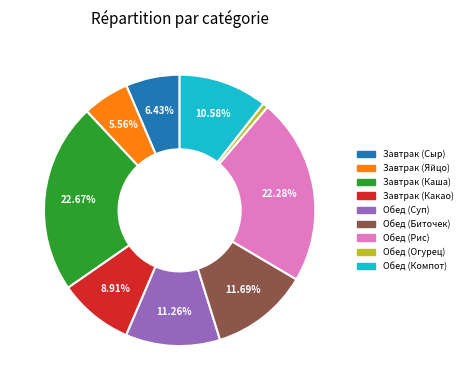

What is the ratio of the value at Завтрак (Каша) to the value at Обед (Суп)?

2.0